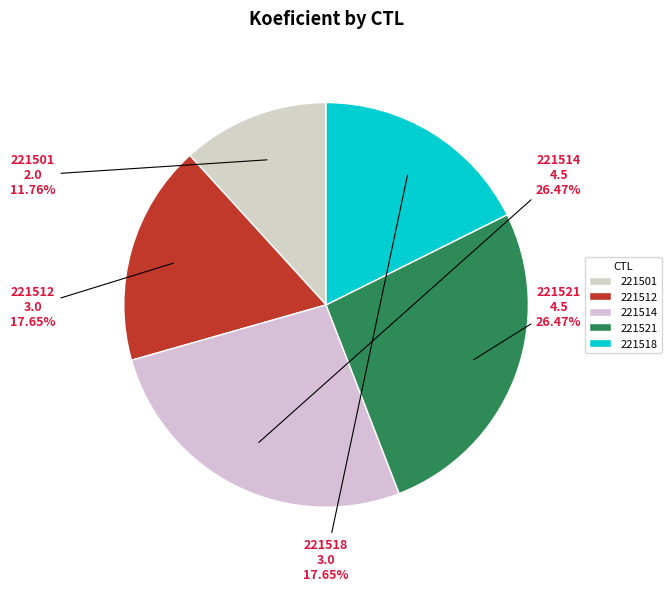

Is it true that 221512 is 23% of the pie?

False